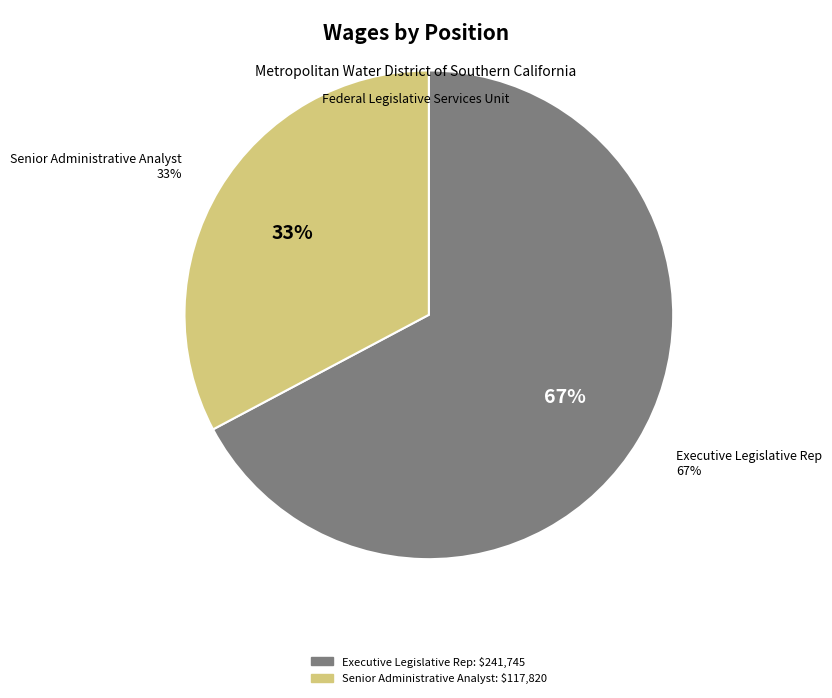

Approximately how many times larger is the value at Senior Administrative Analyst compared to Executive Legislative Rep?

0.5